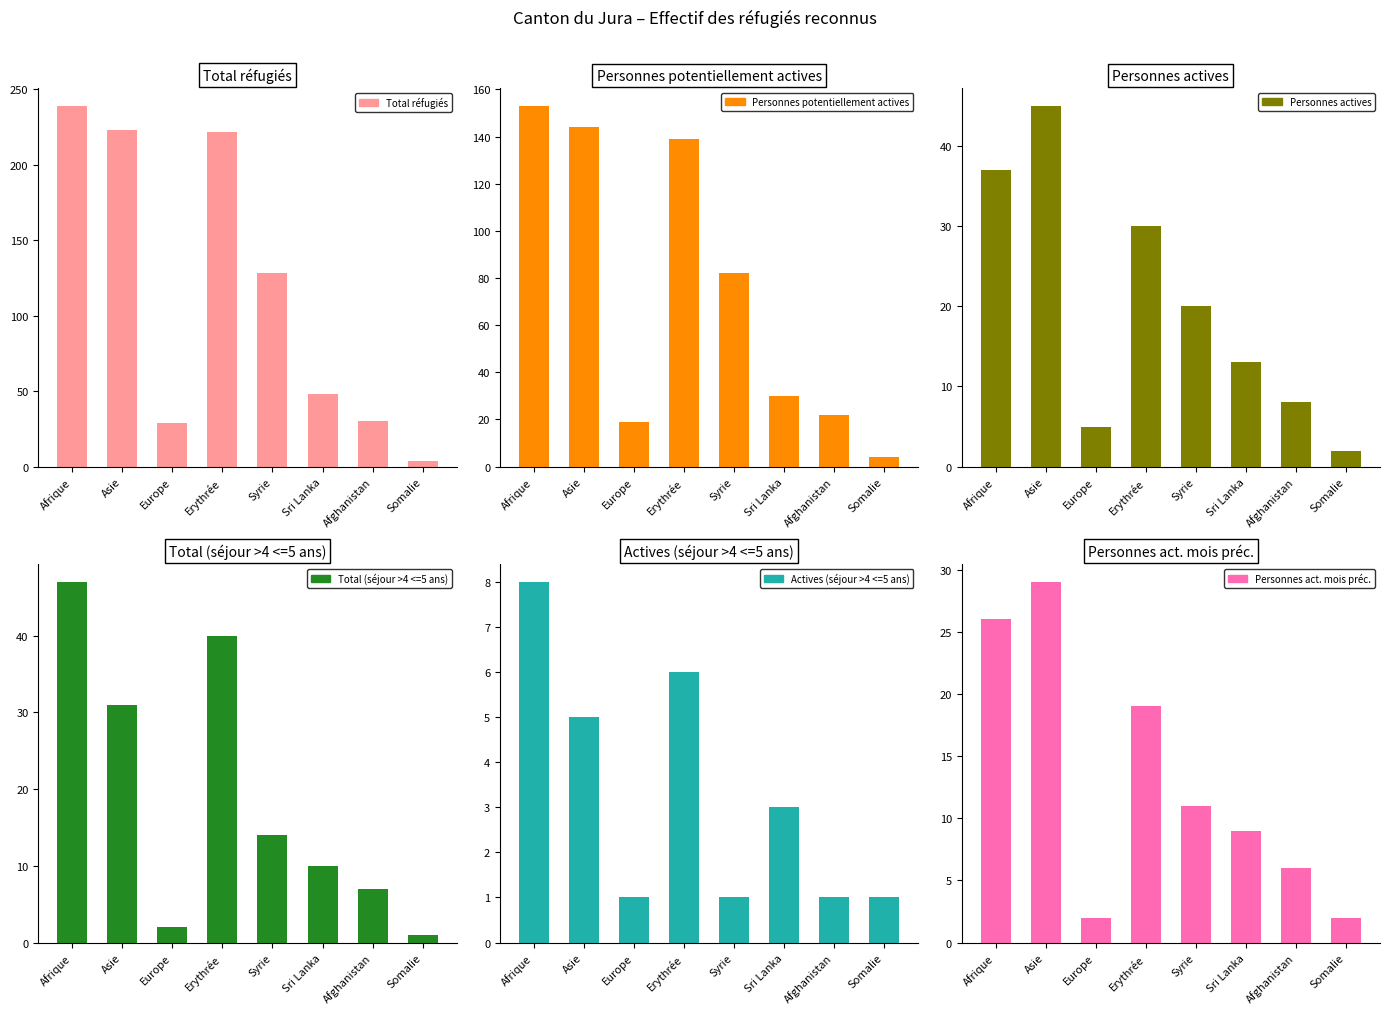

Reading left to right, what are all the values shown in this chart?

Total réfugiés: 239	223	29	222	128	48	30	4
Personnes potentiellement actives: 153	144	19	139	82	30	22	4
Personnes actives: 37	45	5	30	20	13	8	2
Total (séjour >4 <=5 ans): 47	31	2	40	14	10	7	1
Actives (séjour >4 <=5 ans): 8	5	1	6	1	3	1	1
Personnes act. mois préc.: 26	29	2	19	11	9	6	2